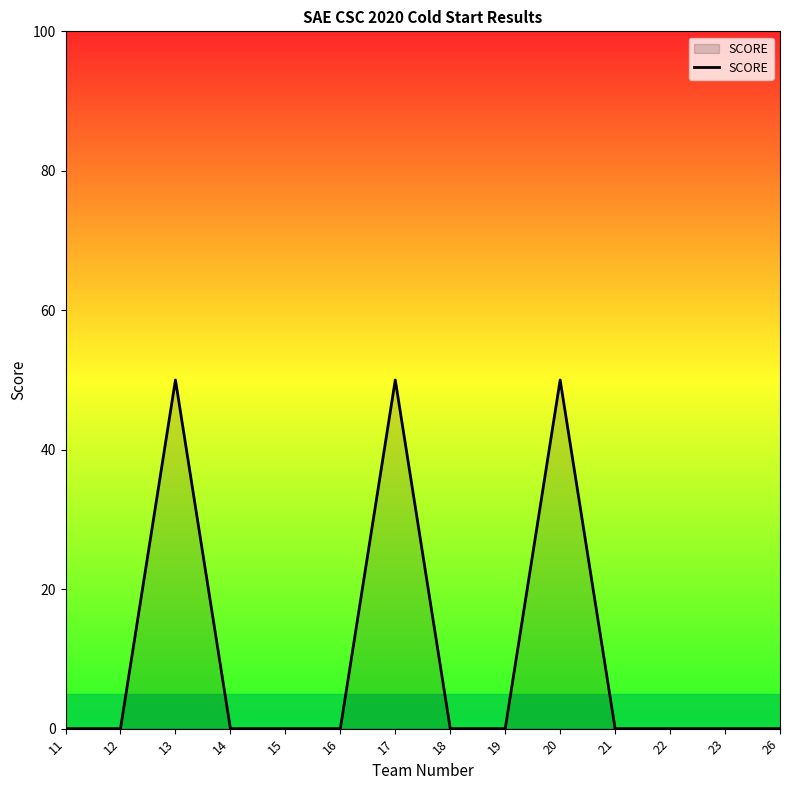

Between 22 and 20, which is larger?

20